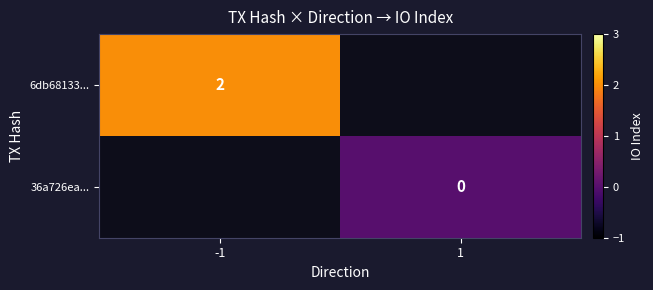

At which label is 6db68133... closest to 2?

-1